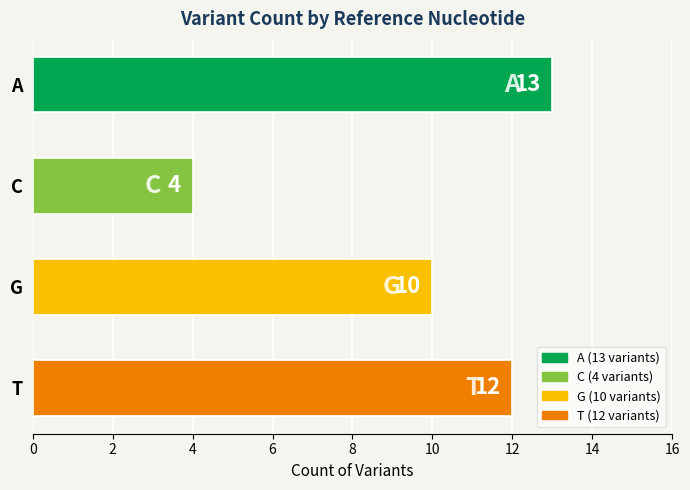

What is the average value?

10